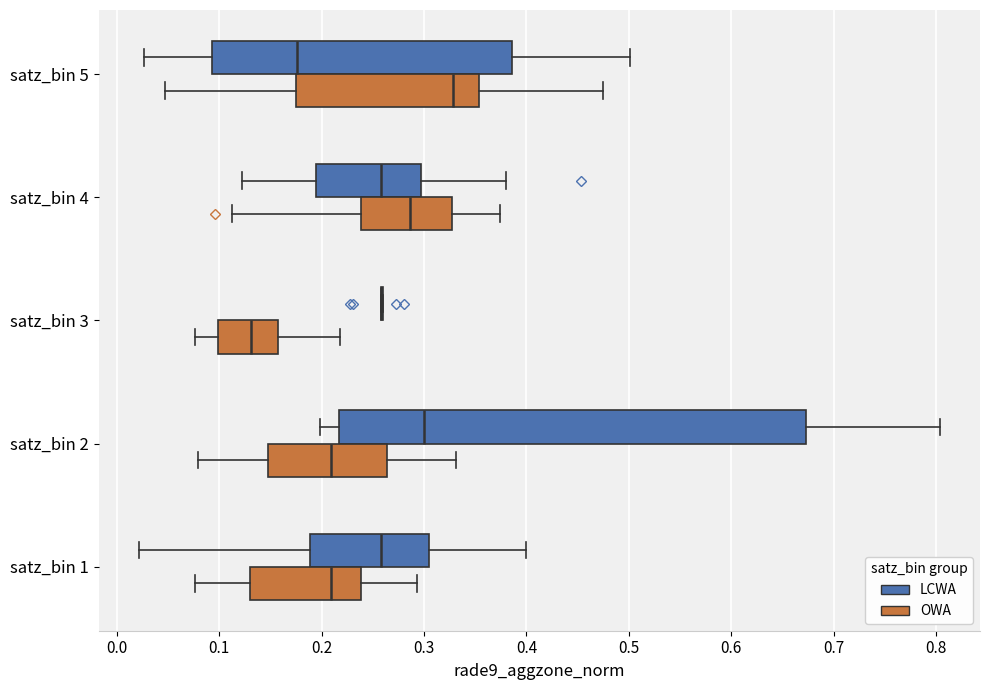

Reading bottom to top, read every box against the x-axis: the position of its median line, the range the box covers, and the ends of its whiskers. The values are not printed on the chart, so give them approximately, as read against the axis.

satz_bin 1 (OWA): median 0.21, box 0.13 to 0.24, whiskers 0.08 to 0.29
satz_bin 1 (LCWA): median 0.26, box 0.19 to 0.30, whiskers 0.02 to 0.40
satz_bin 2 (OWA): median 0.21, box 0.15 to 0.26, whiskers 0.08 to 0.33
satz_bin 2 (LCWA): median 0.30, box 0.22 to 0.67, whiskers 0.20 to 0.80
satz_bin 3 (OWA): median 0.13, box 0.10 to 0.16, whiskers 0.08 to 0.22
satz_bin 3 (LCWA): box collapsed to a line at 0.26, whiskers 0.26 to 0.26
satz_bin 4 (OWA): median 0.29, box 0.24 to 0.33, whiskers 0.11 to 0.37
satz_bin 4 (LCWA): median 0.26, box 0.19 to 0.30, whiskers 0.12 to 0.38
satz_bin 5 (OWA): median 0.33, box 0.17 to 0.35, whiskers 0.05 to 0.48
satz_bin 5 (LCWA): median 0.18, box 0.09 to 0.39, whiskers 0.03 to 0.50